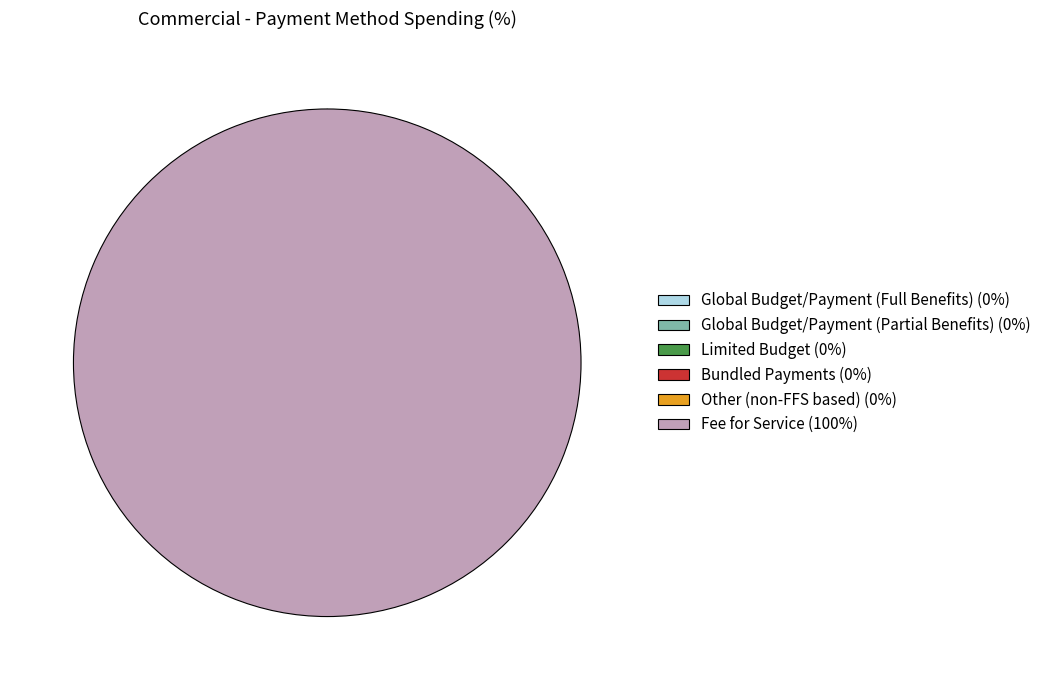

Count the number of slices in the pie.

6